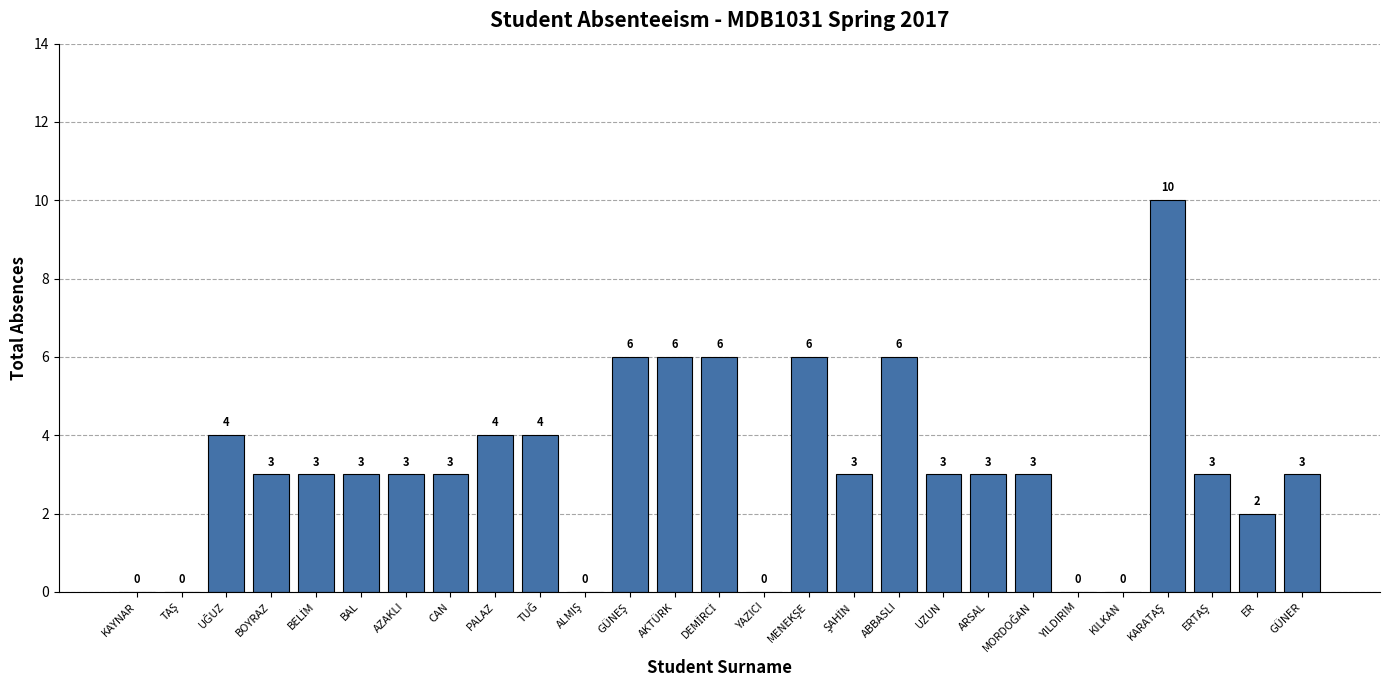

What is the sum of all values?

87